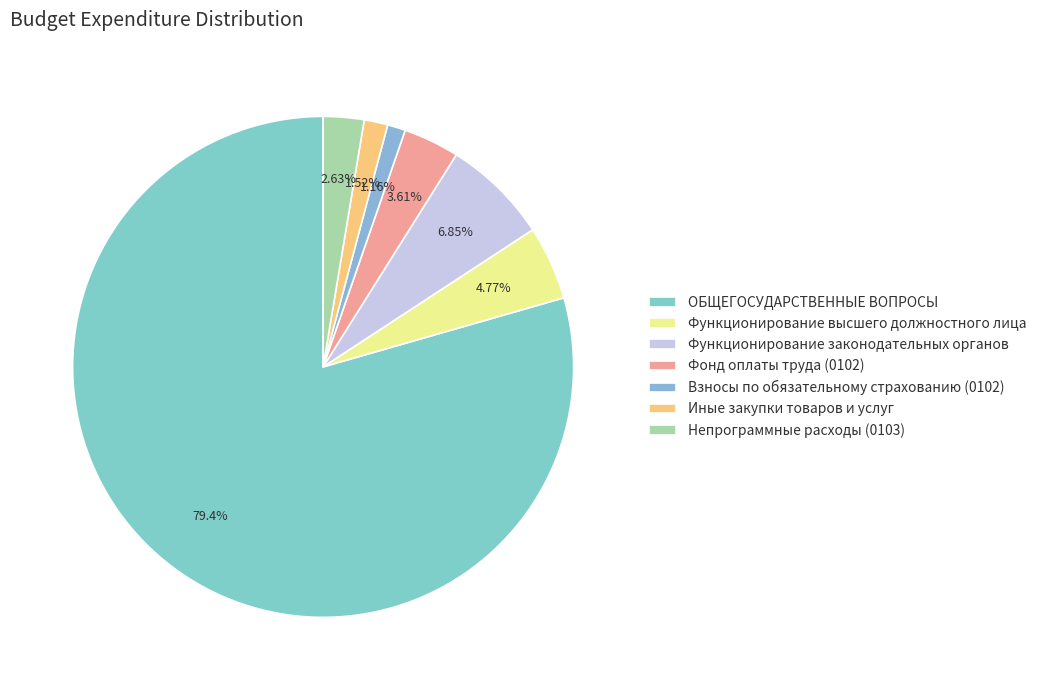

To the nearest percent, what portion does Функционирование высшего должностного лица represent?

5%